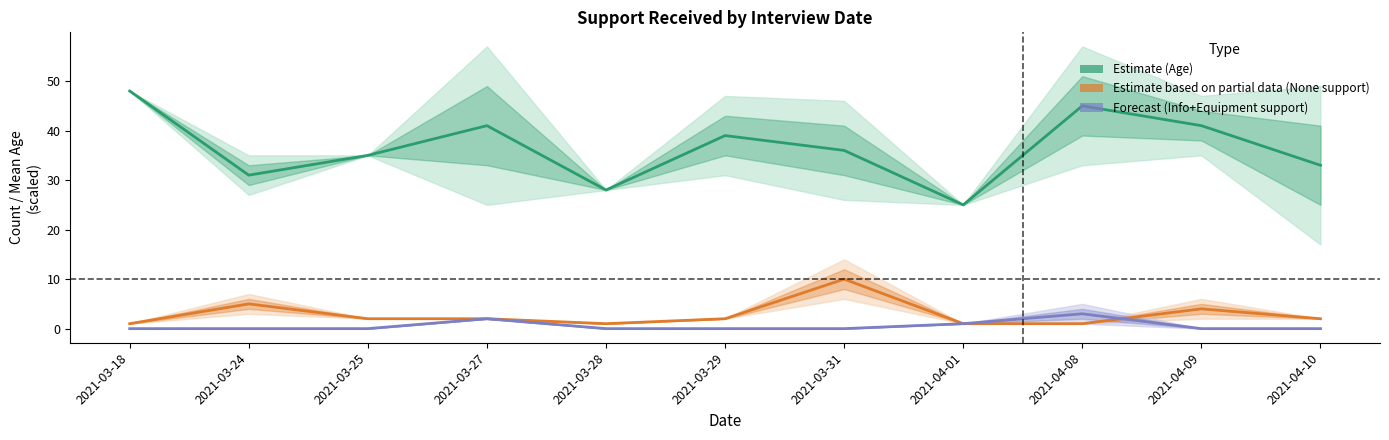

How many lines are shown in the chart?

3